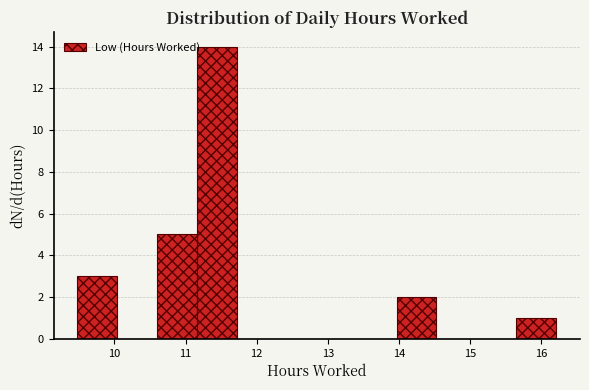

Which range on the x-axis has the tallest bar?

11.2 to 11.7